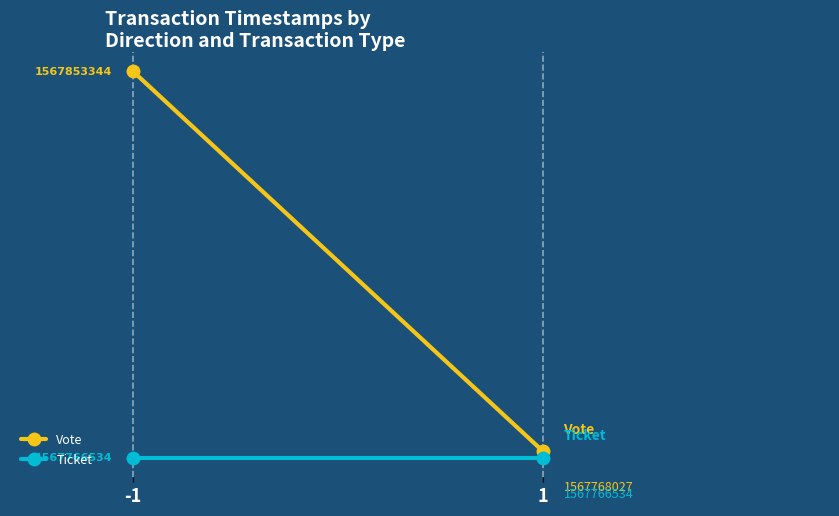

How many lines are shown in the chart?

2